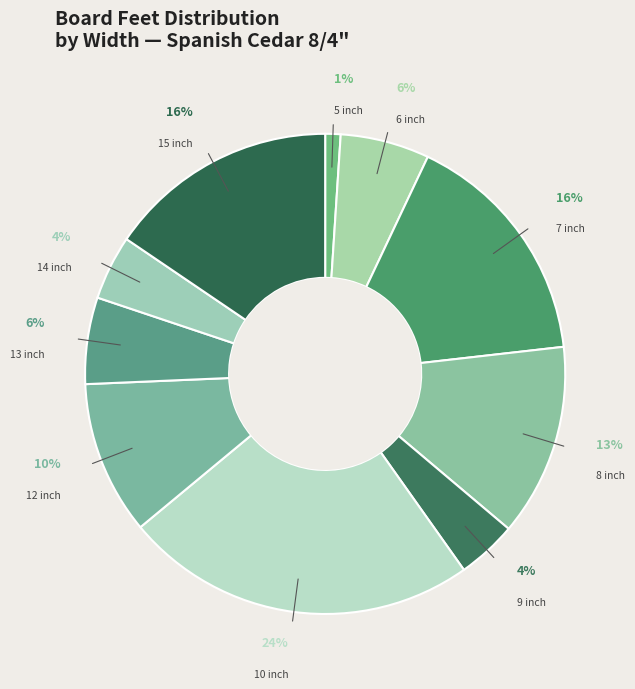

Between 13 inch and 10 inch, which is larger?

10 inch